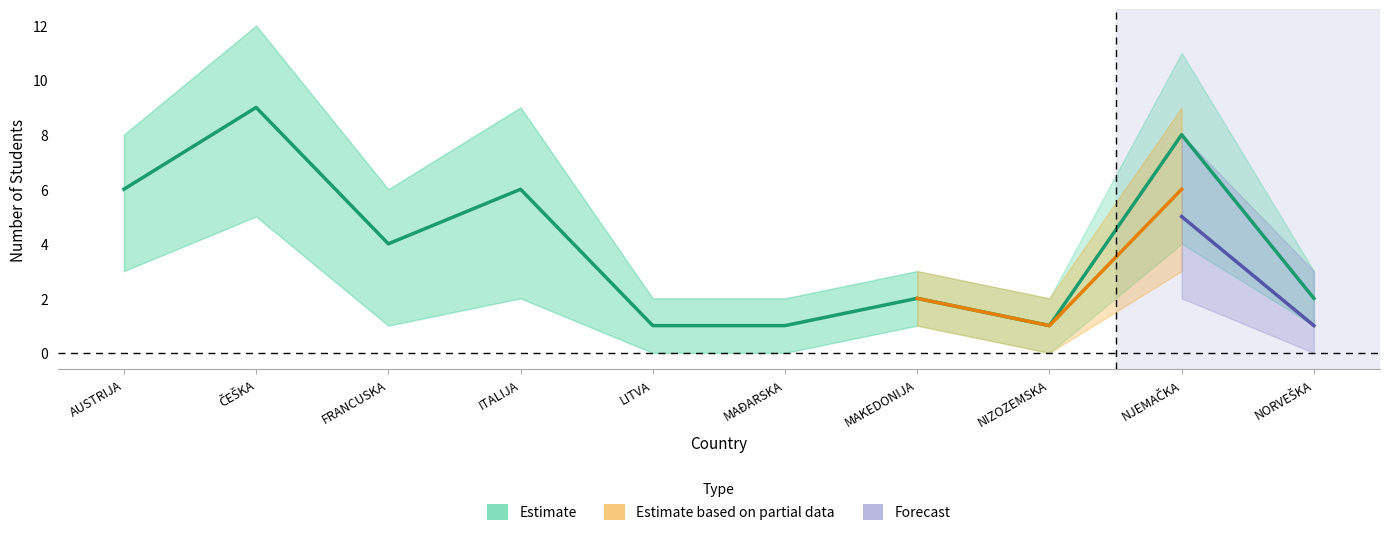

True or false: Forecast has a value of 0 at NORVEŠKA.

False